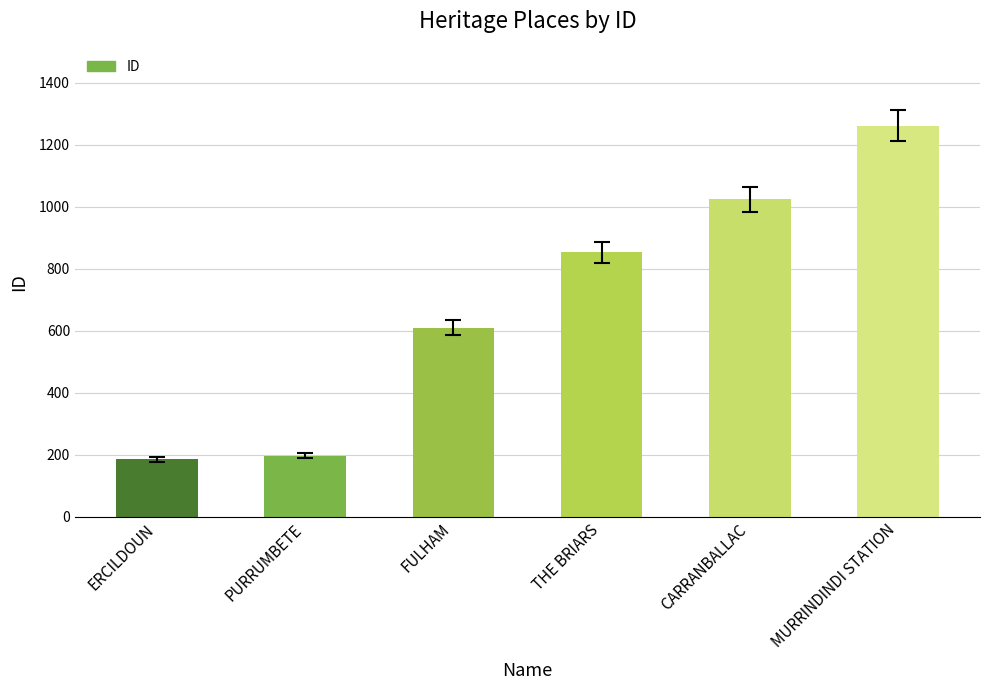

What position from the right is PURRUMBETE?

5